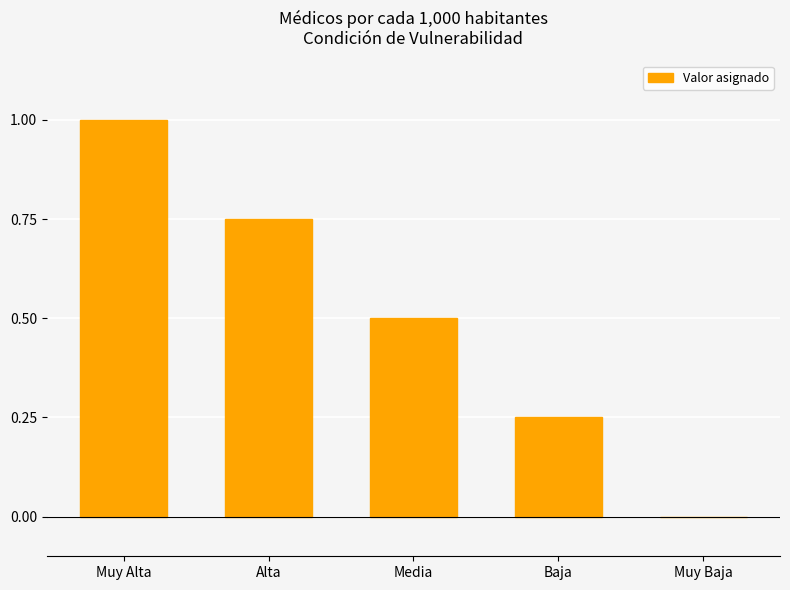

The chart shows a value of 0.5 at Media. True or false?

True